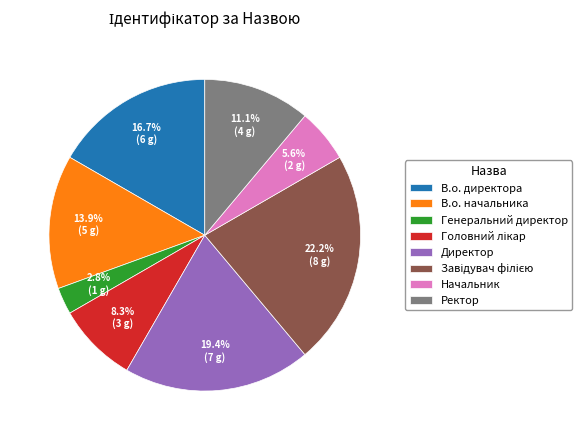

Does В.о. директора represent more than half of the total?

No